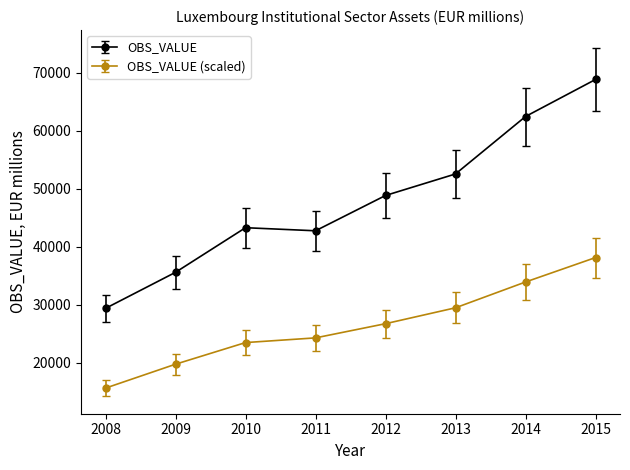

Where is the first local minimum for OBS_VALUE?

2011